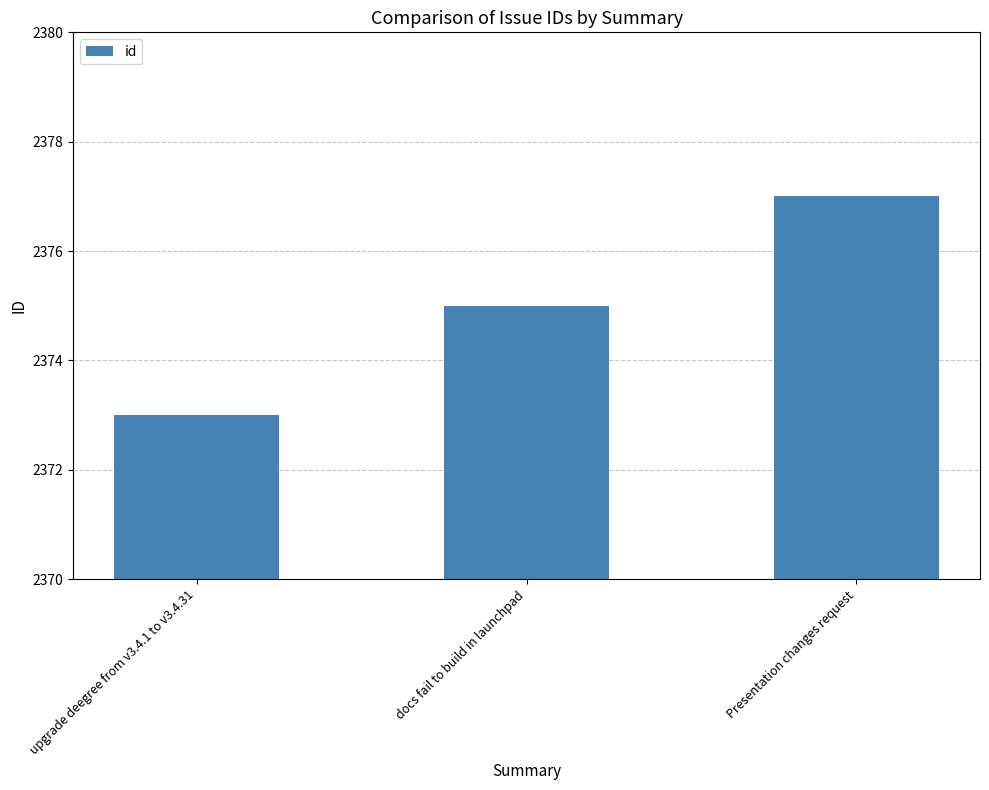

List the labels in order of value, largest first.

Presentation changes request, docs fail to build in launchpad, upgrade deegree from v3.4.1 to v3.4.31